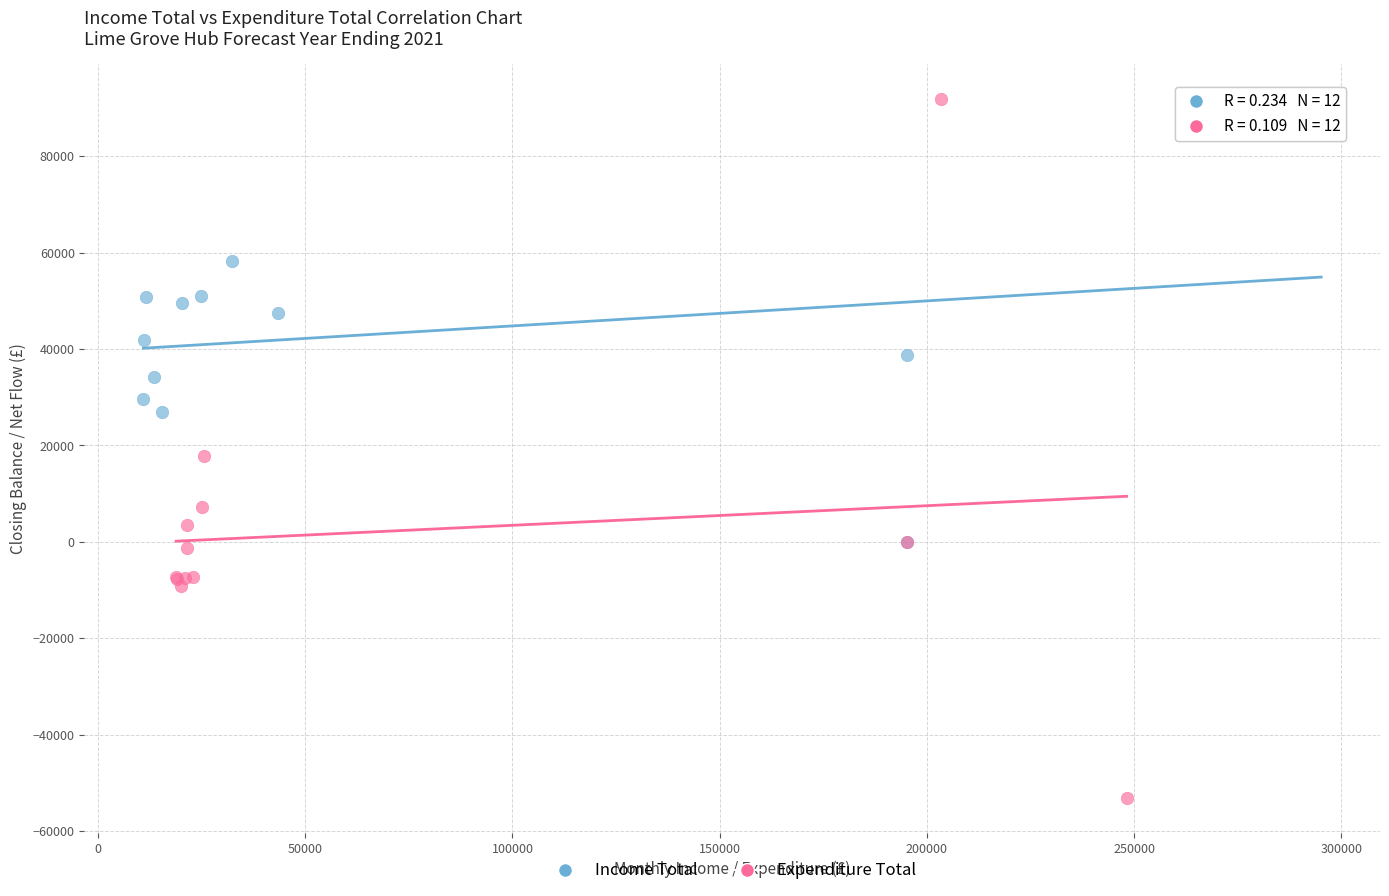

Which series has the largest Y range (max minus min)?

Expenditure Total